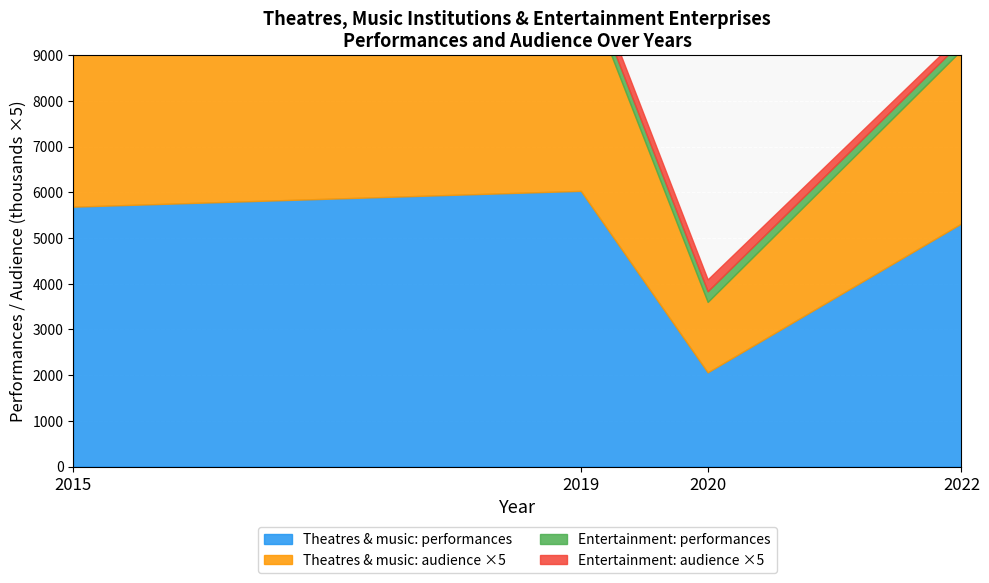

Where is the first local maximum for Theatres and music institutions?

2019